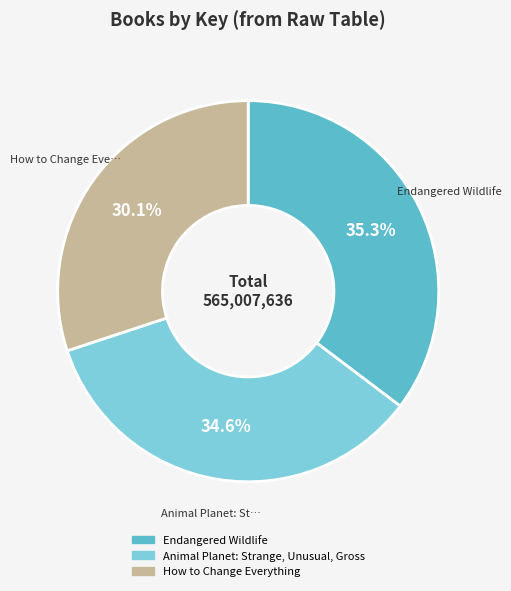

Rank the categories by value from highest to lowest.

Endangered Wildlife, Animal Planet: Strange, Unusual, Gross, How to Change Everything